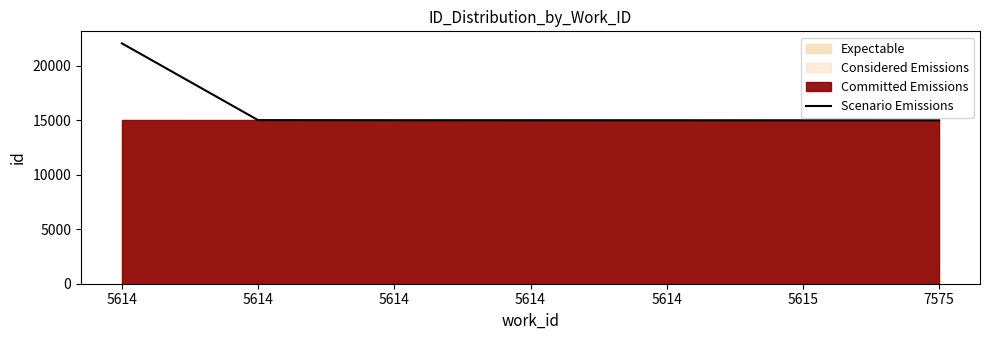

What is the ratio of the value at 5614 to the value at 5615?

1.0